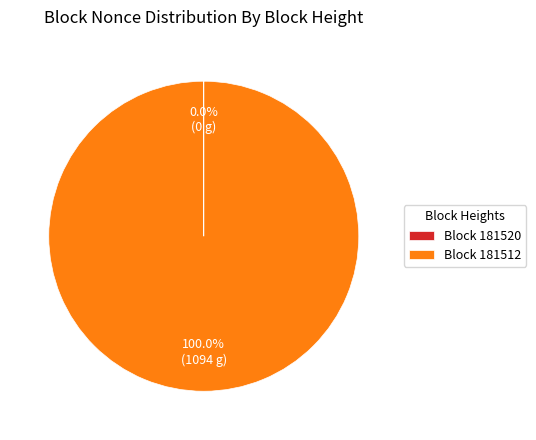

What is the largest slice in the pie chart?

Block 181512